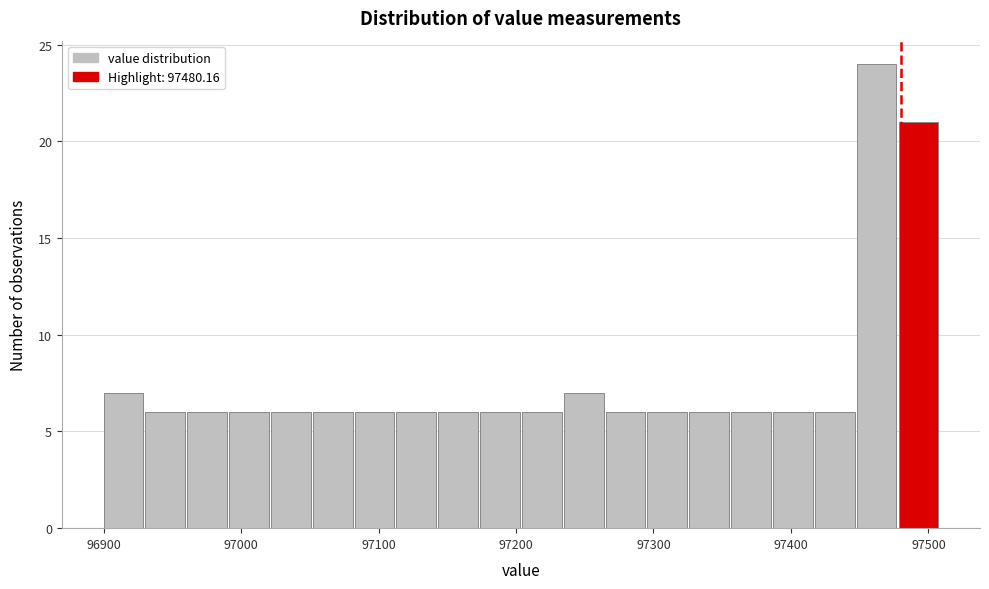

Around what value on the x-axis is the tallest bar? Give the approximate position of its centre, as read against the axis.

97460